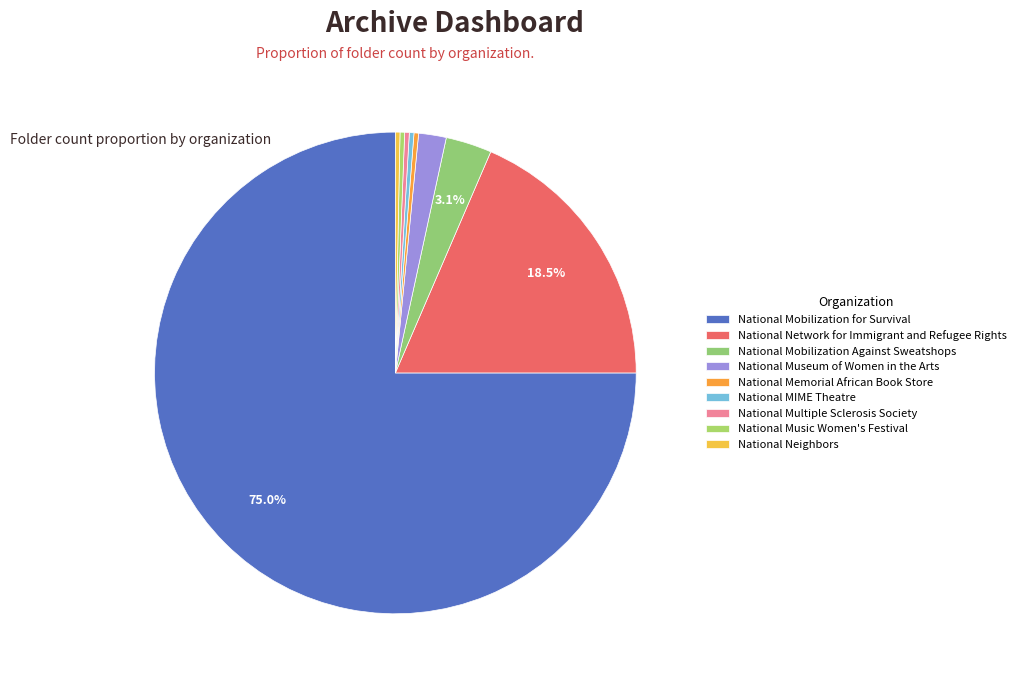

Does National Mobilization for Survival account for over 50% of the chart?

Yes